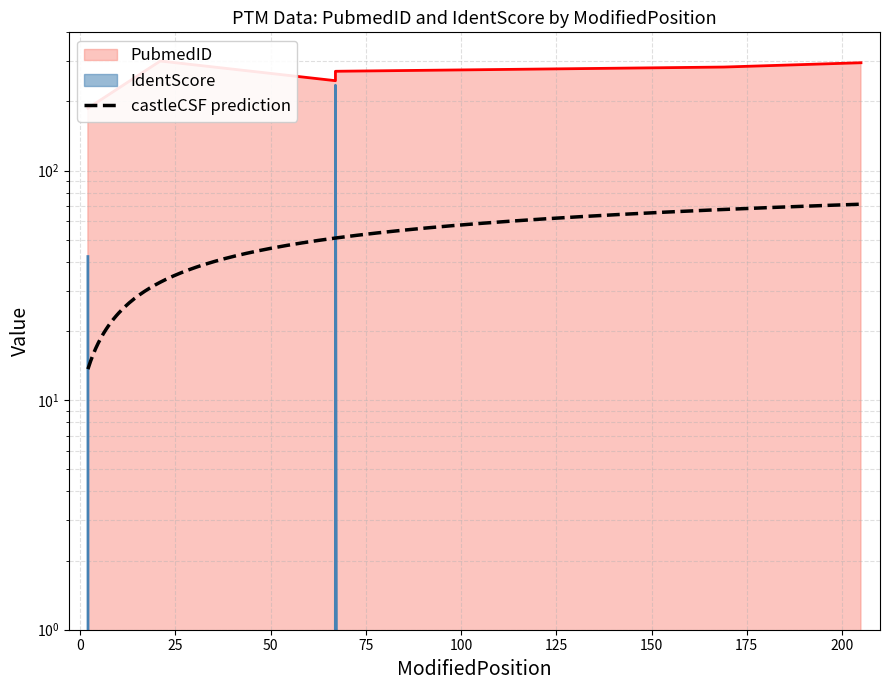

At which category does the chart reach its peak across all series?

21